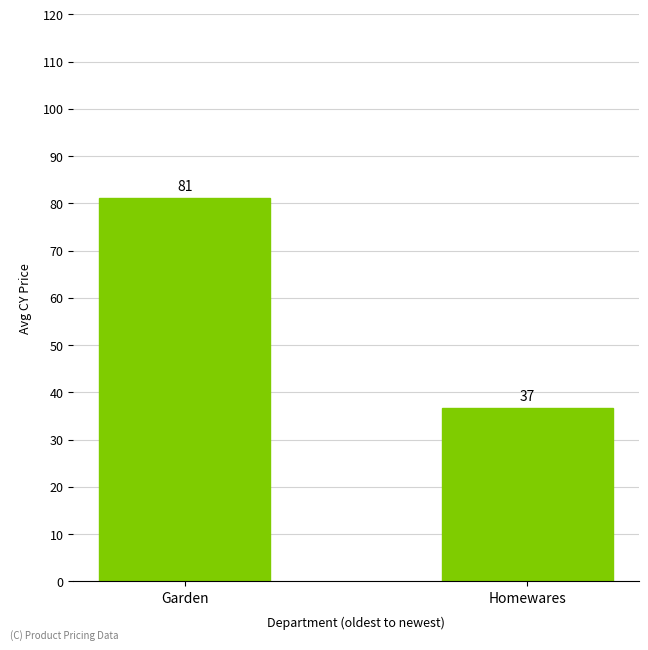

What is the maximum value shown in the chart?

81.1